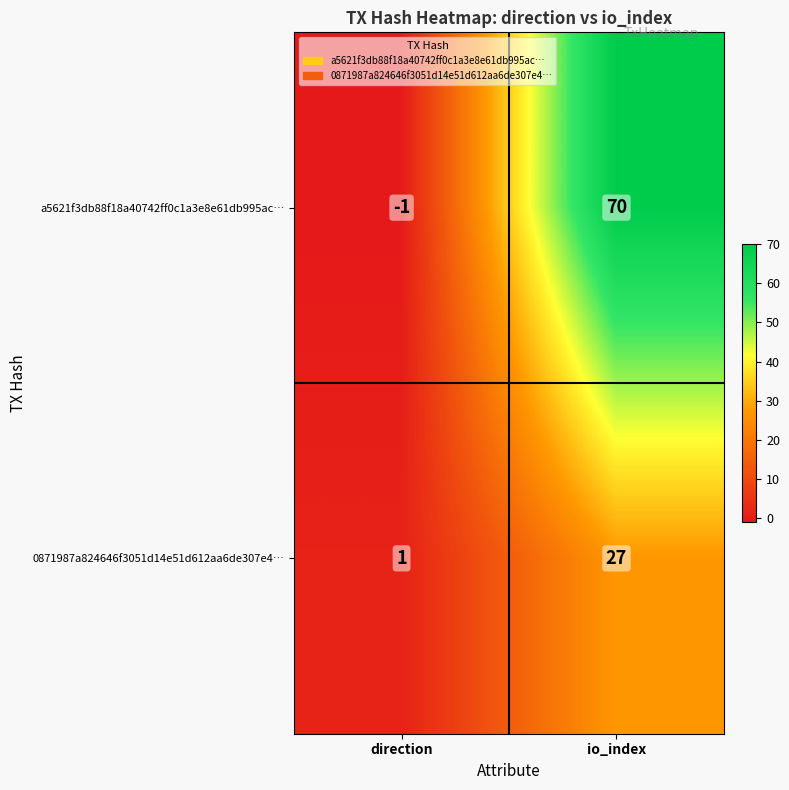

Which series has the largest total across all categories?

a5621f3db88f18a40742ff0c1a3e8e61db995ac…